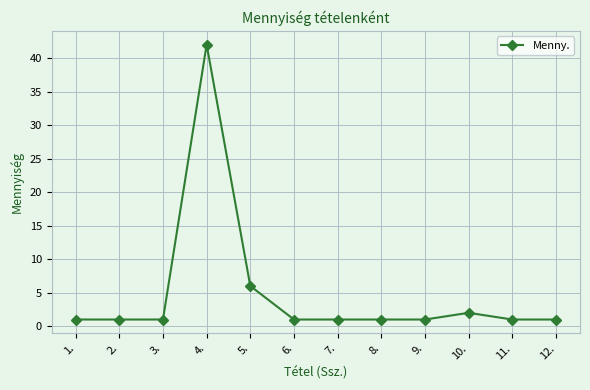

How many lines are shown in the chart?

1